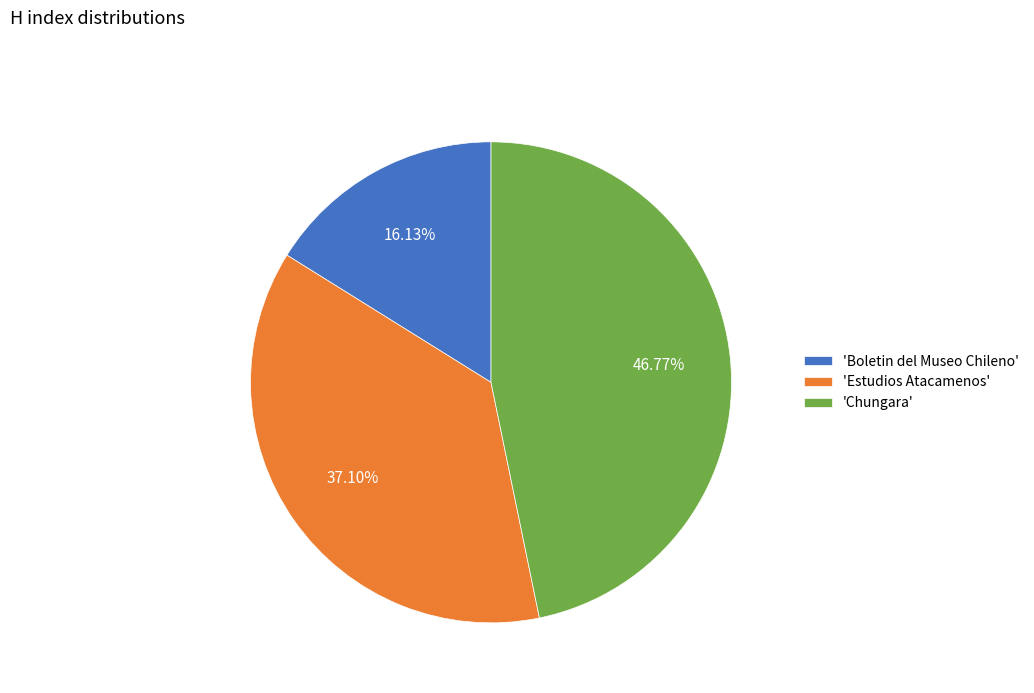

How many segments does this pie chart have?

3